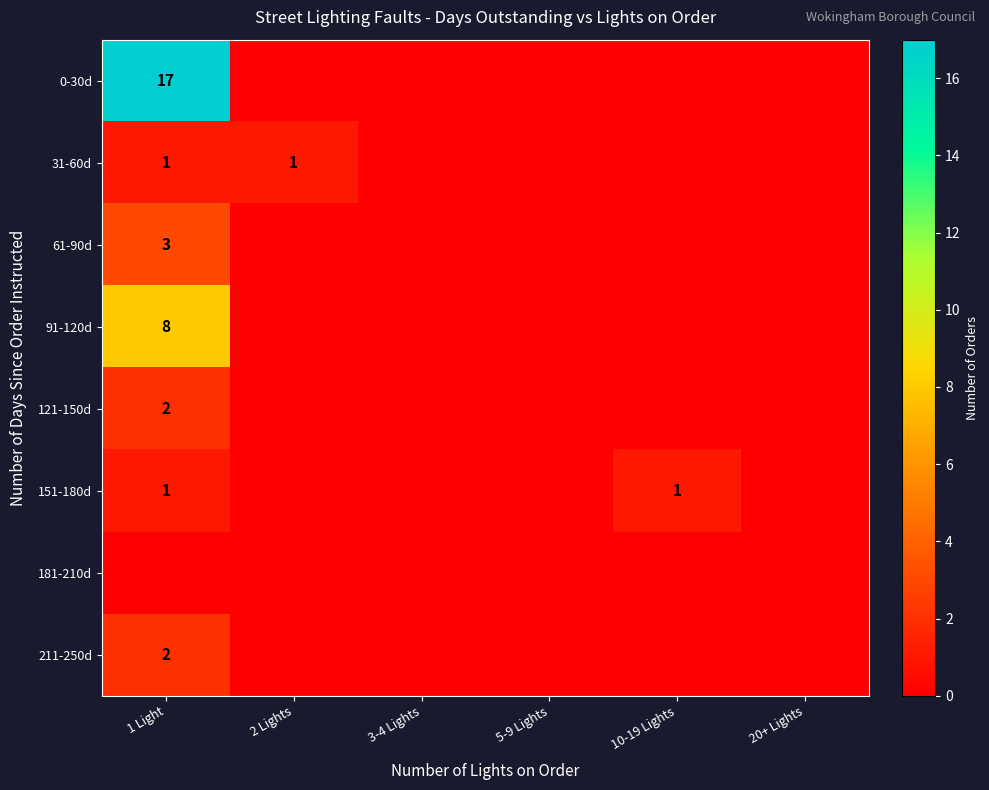

At how many categories does at least one series exceed 14?

1